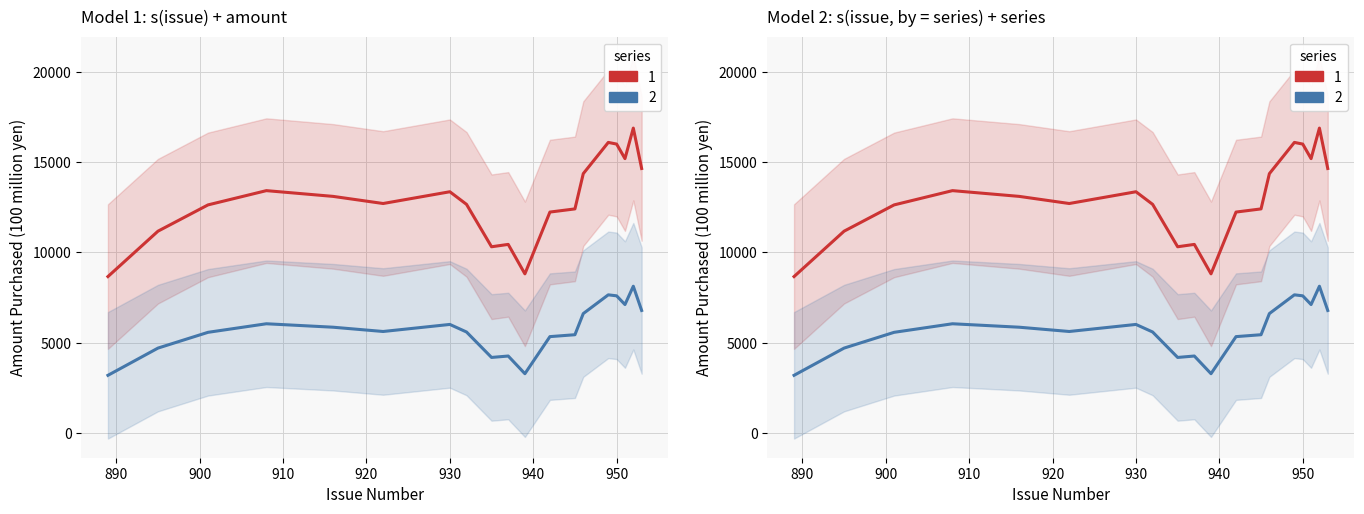

Reading left to right, extract all data points from this chart.

Amount Purchased: 8660.0	11171.0	12625.3	13414.9	13096.7	12702.3	13353.0	12655.4	10309.3	10440.0	8810.6	12229.0	12404.1	14354.6	16082.9	15990.4	15186.8	16875.0	14640.0
Amount Purchased (scaled): 3196.0	4702.6	5575.2	6048.9	5858.0	5621.4	6011.8	5593.3	4185.6	4264.0	3286.3	5337.4	5442.5	6612.7	7649.7	7594.3	7112.1	8125.0	6784.0